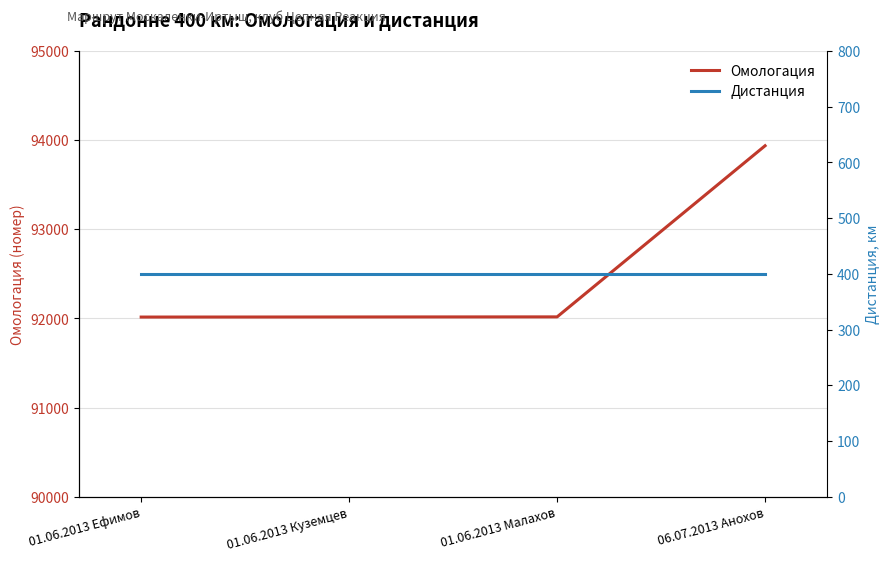

True or false: Омологация and Дистанция cross at least once.

False